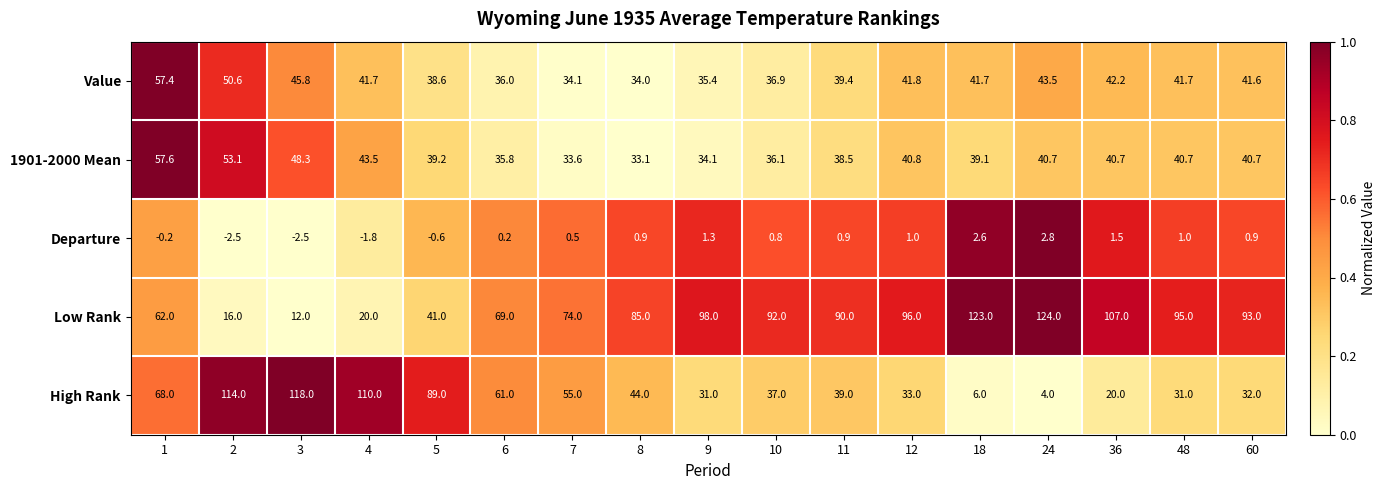

At 9, list the series in order from largest to smallest.

Low Rank, Value, 1901-2000 Mean, High Rank, Departure